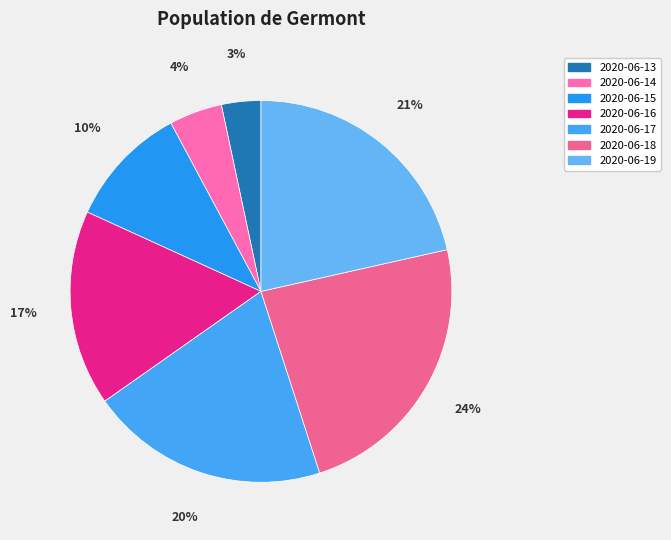

Which slice is the largest?

2020-06-18